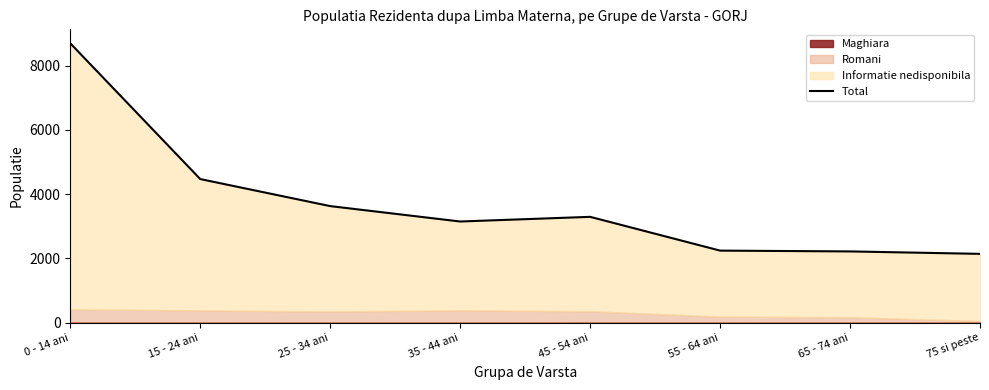

The value at 35 - 44 ani is 1916. True or false?

False